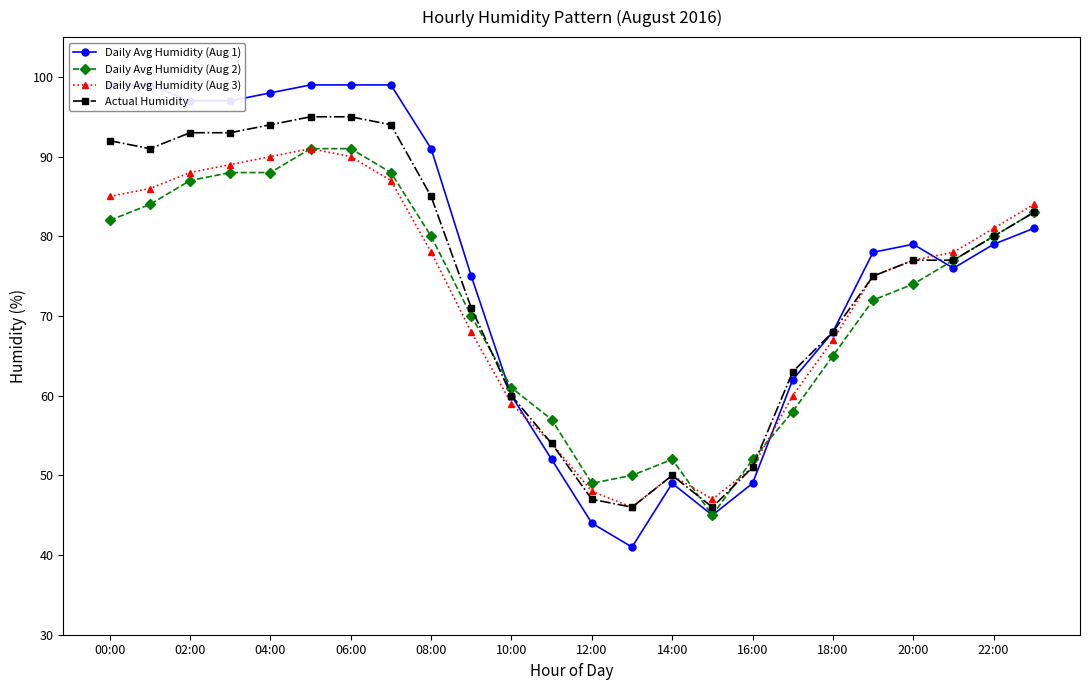

Is the value of Daily Avg Humidity (Aug 2) at 02:00 greater than the value of Actual Humidity at 12:00?

Yes